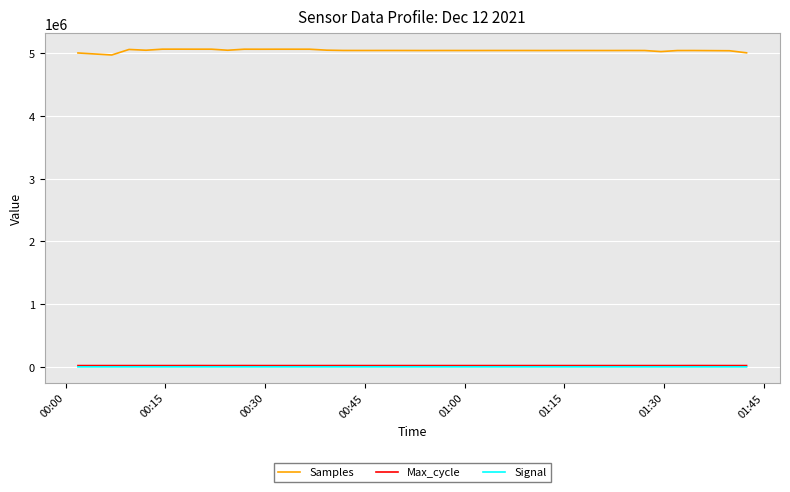

True or false: Samples and Signal intersect in this chart.

False